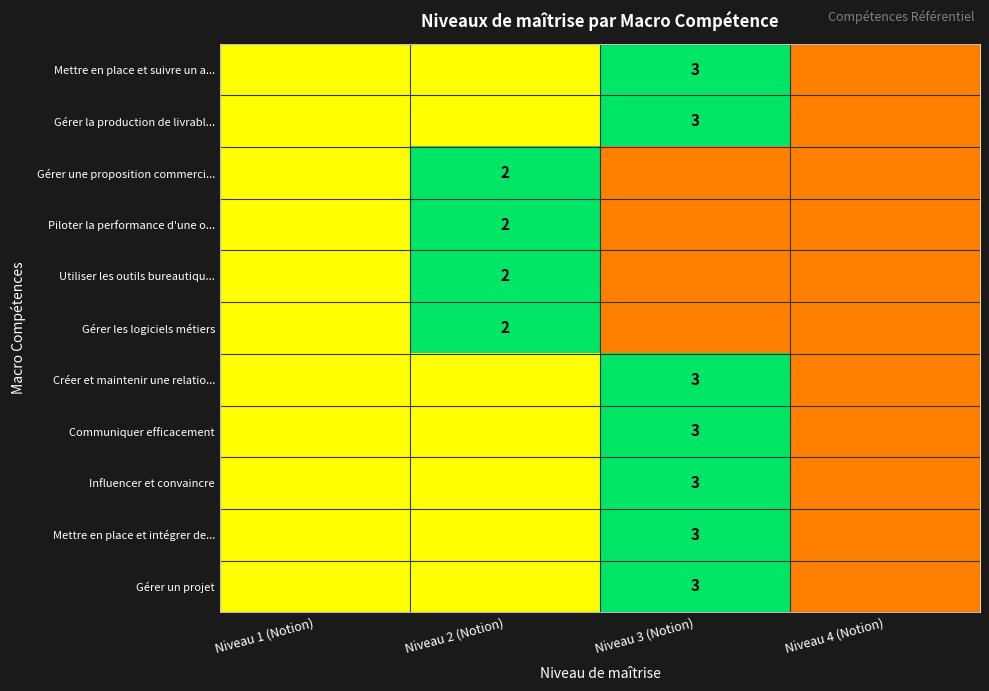

Is it true that Influencer et convaincre equals 1 at Niveau 3 (Notion)?

False